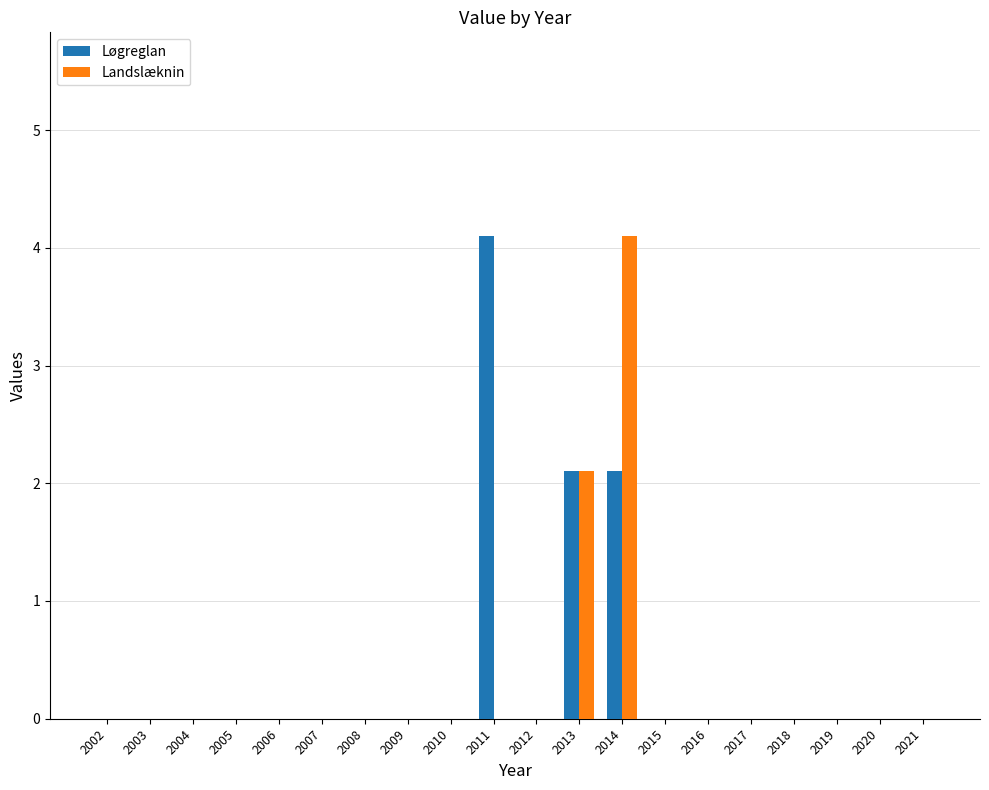

True or false: Løgreglan has a value of 0.0 at 2002.

True